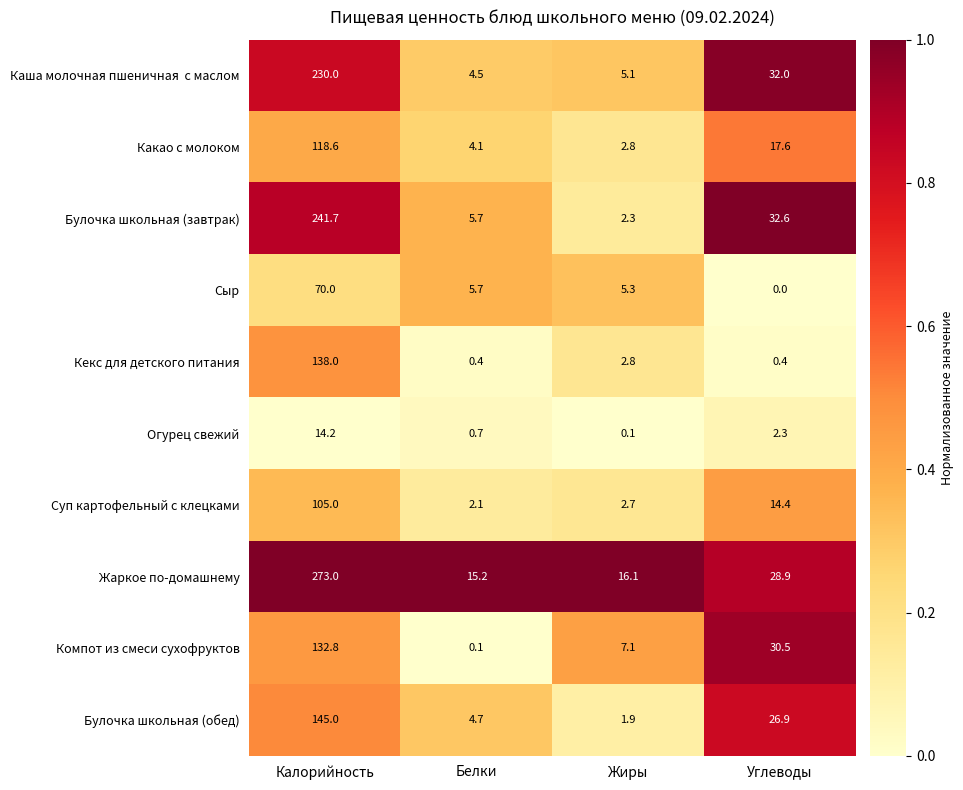

Which series has the largest total across all categories?

Жаркое по-домашнему